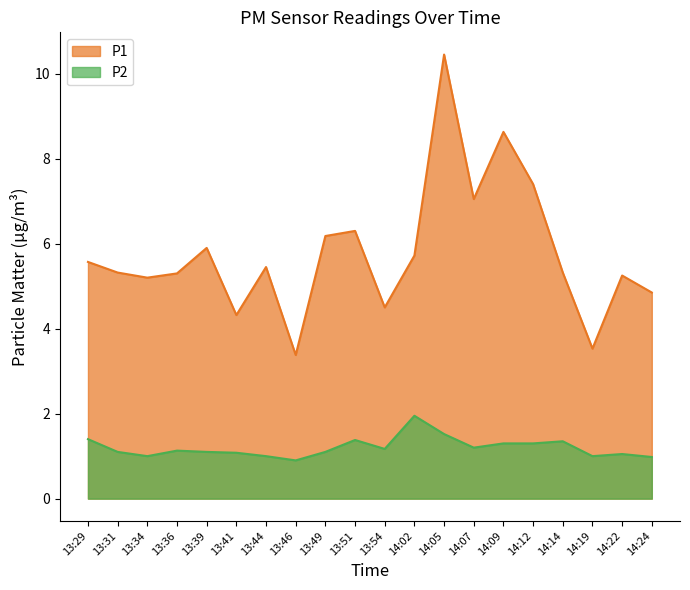

The value of P2 at 14:22 is 1.8. True or false?

False